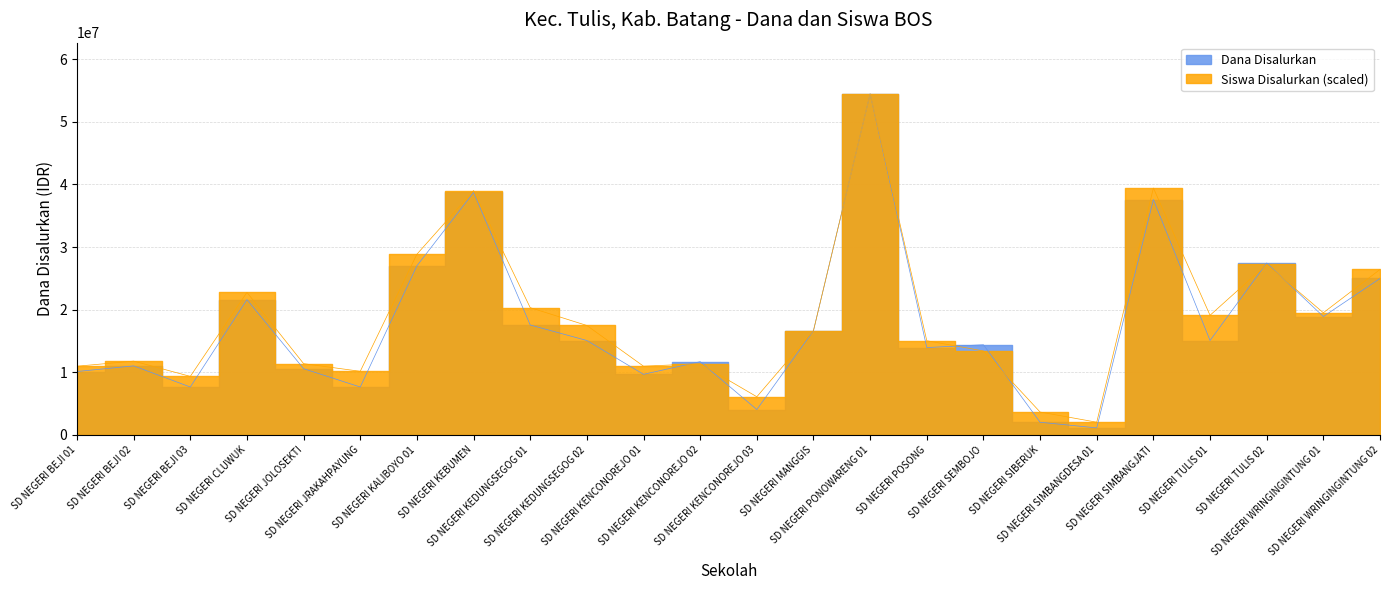

What is the difference between the maximum and second lowest values in the Siswa Disalurkan series?

50792910.4